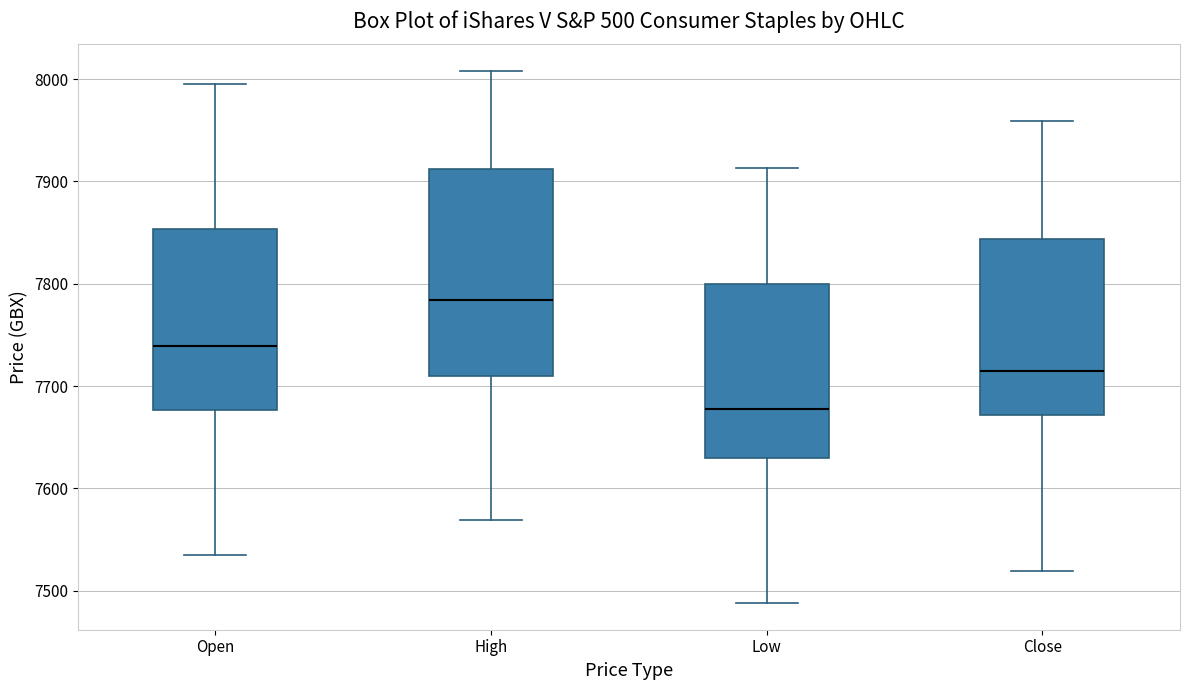

Reading left to right, transcribe this box plot: for each box, give where its median line is, the range the box spans, and where its two whiskers end, as read against the y-axis. The values are not printed on the chart, so give them approximately, as read against the axis.

Open: median 7740, box 7680 to 7850, whiskers 7540 to 8000
High: median 7780, box 7710 to 7910, whiskers 7570 to 8010
Low: median 7680, box 7630 to 7800, whiskers 7490 to 7910
Close: median 7710, box 7670 to 7840, whiskers 7520 to 7960